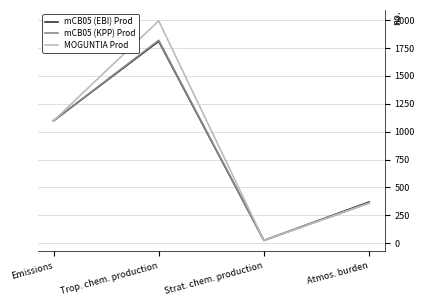

What is the difference between the highest and lowest values at Atmos. burden?

10